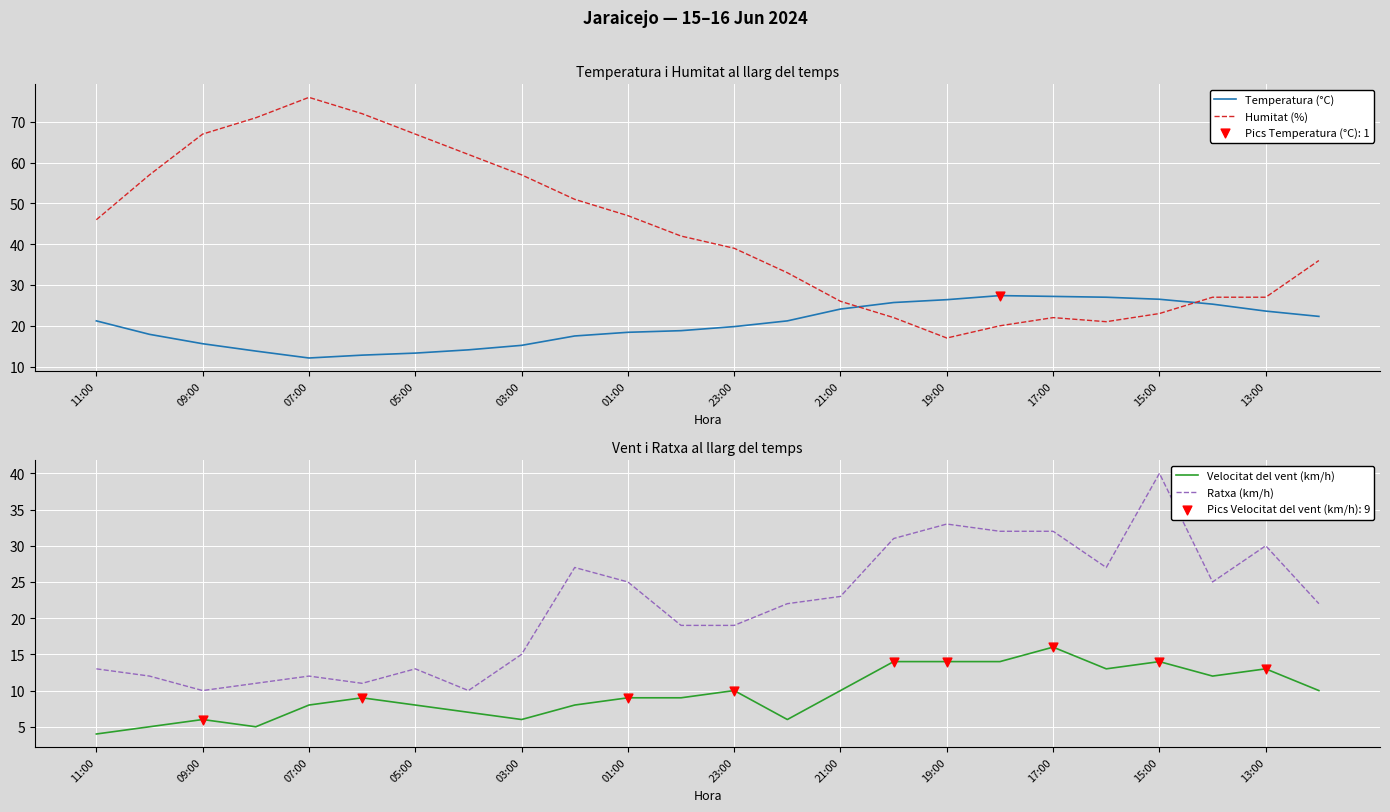

What is the minimum value for Temperatura (°C)?

12.1